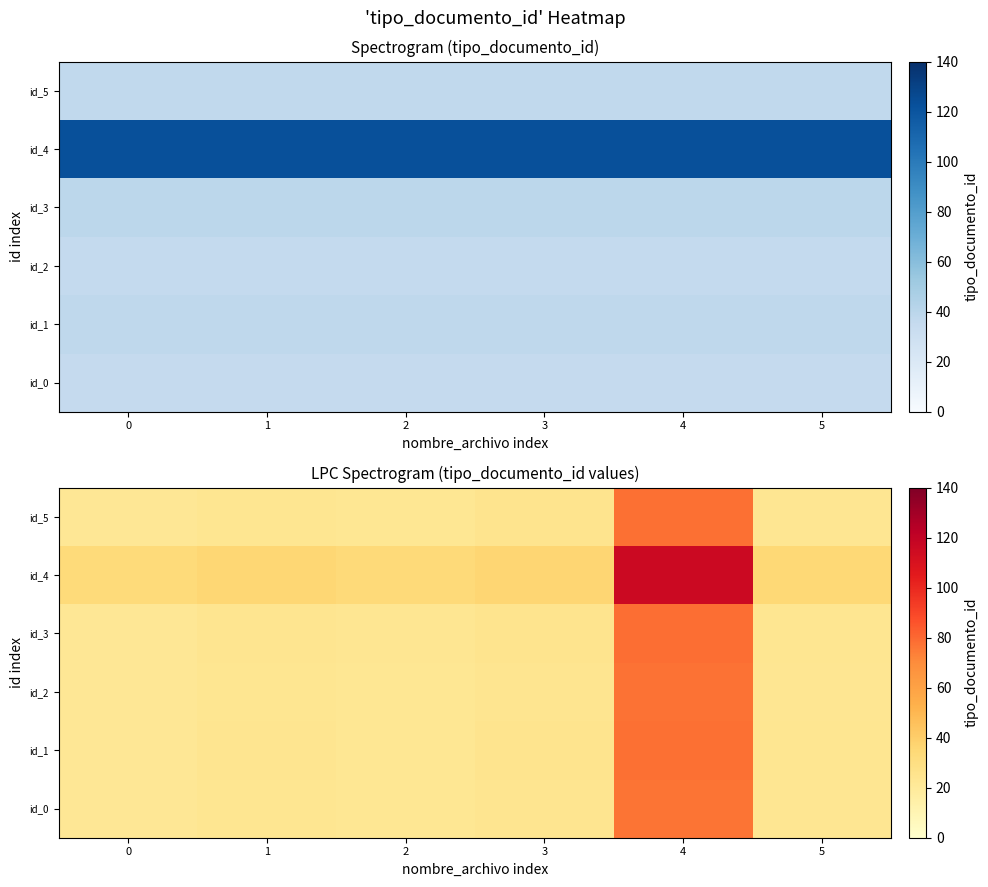

Rank the series by their maximum value, from lowest to highest.

id_0, id_2, id_5, id_1, id_3, id_4